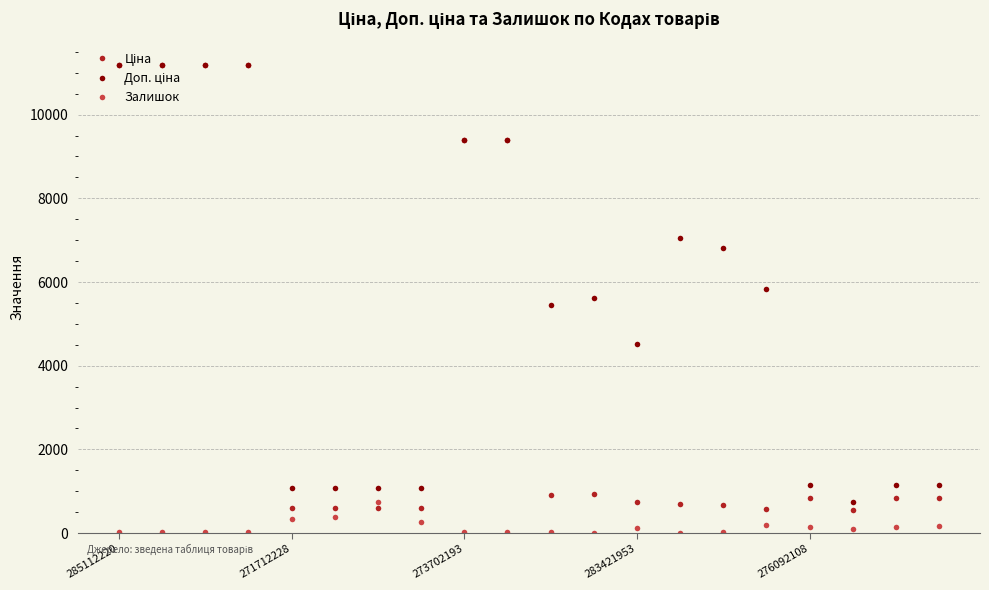

At which category is the sum across all series the highest?

285112220